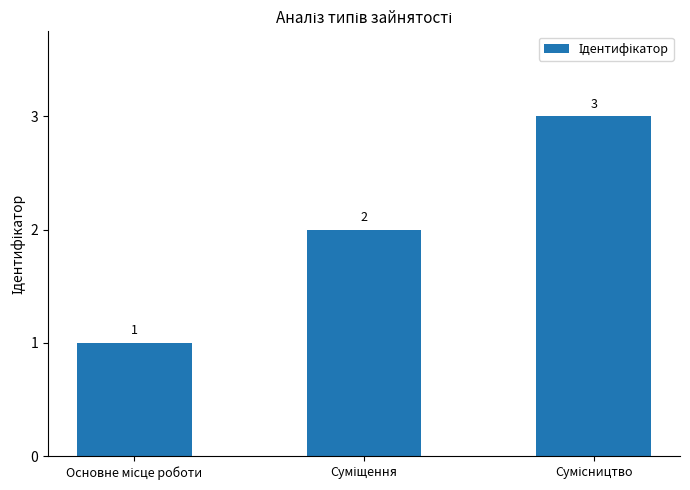

Are the bars grouped side by side (vs. stacked)?

No